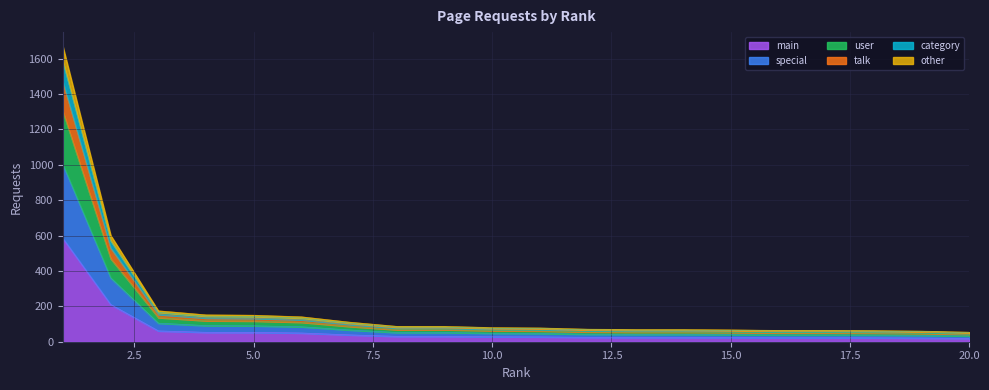

How many values exceed 28?

9